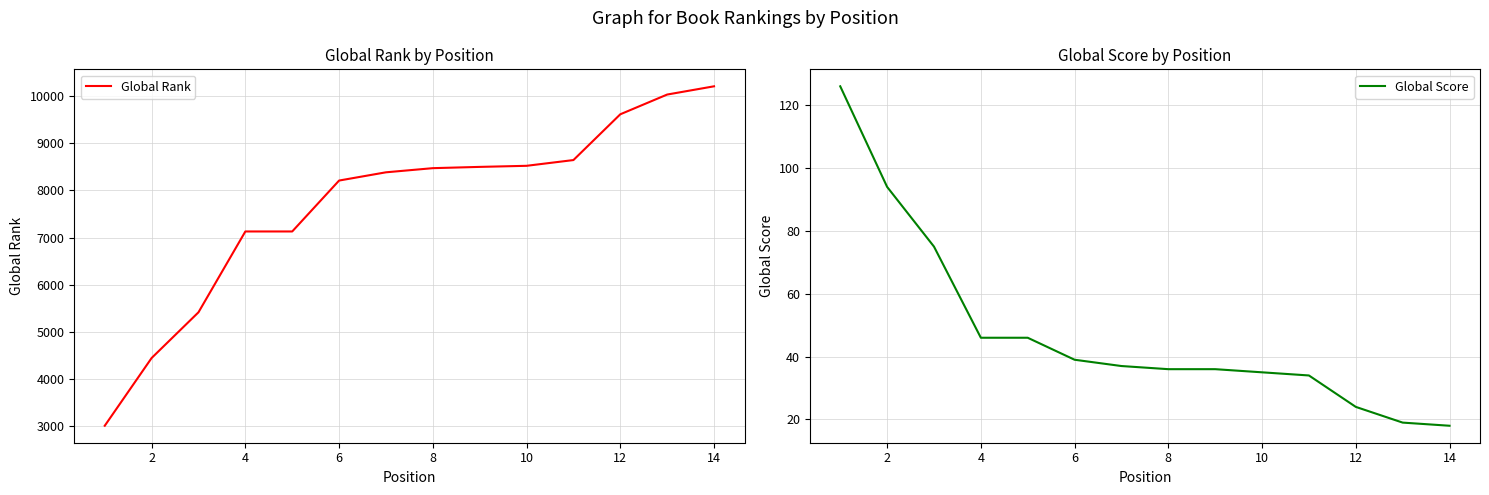

Which series has the largest total across all categories?

Global Rank